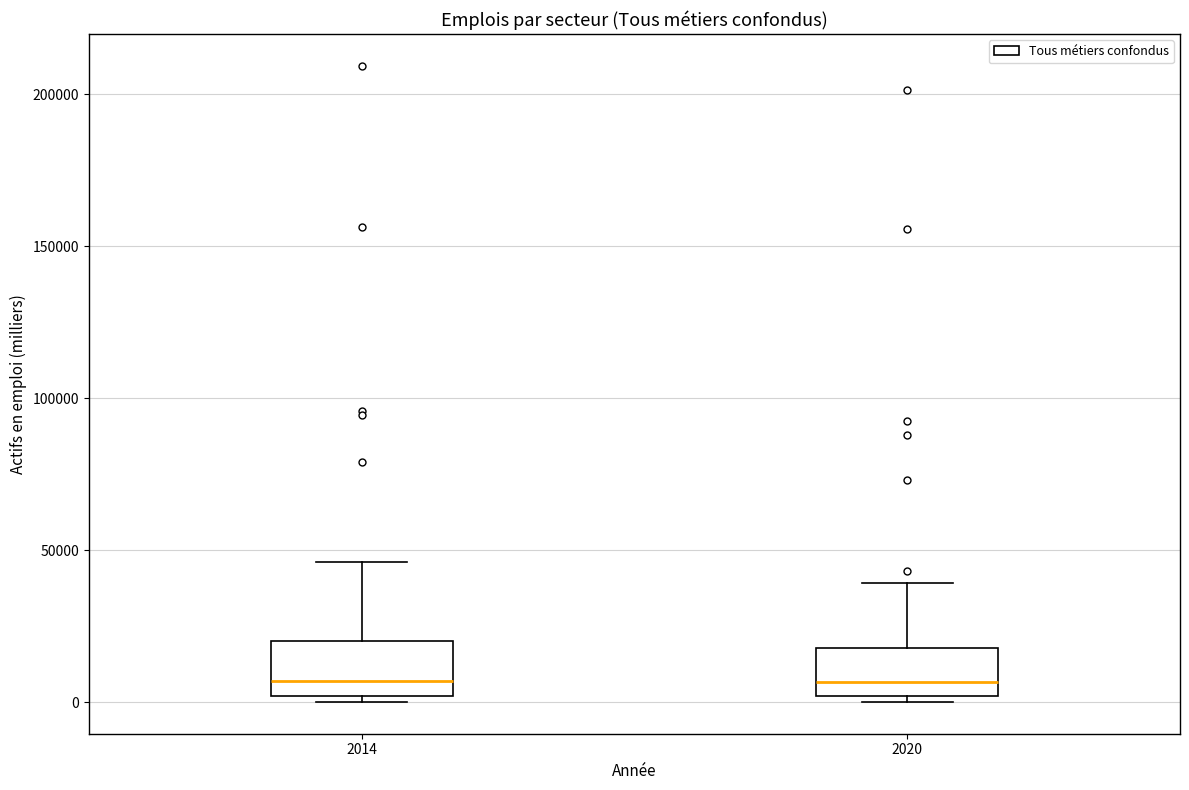

Where is the lower edge of the box at x = 2014 on the y-axis? The values are not printed on the chart, so give them approximately, as read against the axis.

0